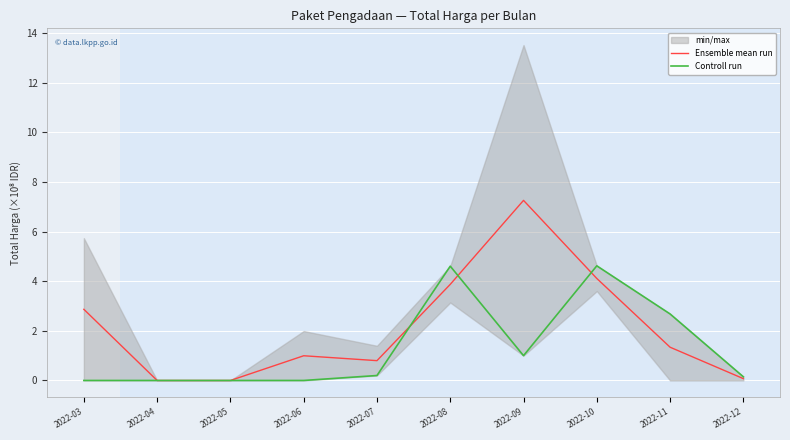

Reading right to left, extract all data points from this chart.

Ensemble mean run: 2022-12=7375000.0	2022-11=134036500.0	2022-10=411085575.0	2022-09=725841000.0	2022-08=387368390.0	2022-07=79875000.0	2022-06=99600000.0	2022-05=0.0	2022-04=0.0	2022-03=286766122.5
Controll run: 2022-12=14750000.0	2022-11=268073000.0	2022-10=462053000.0	2022-09=100000000.0	2022-08=460615000.0	2022-07=19950000.0	2022-06=0.0	2022-05=0.0	2022-04=0.0	2022-03=0.0